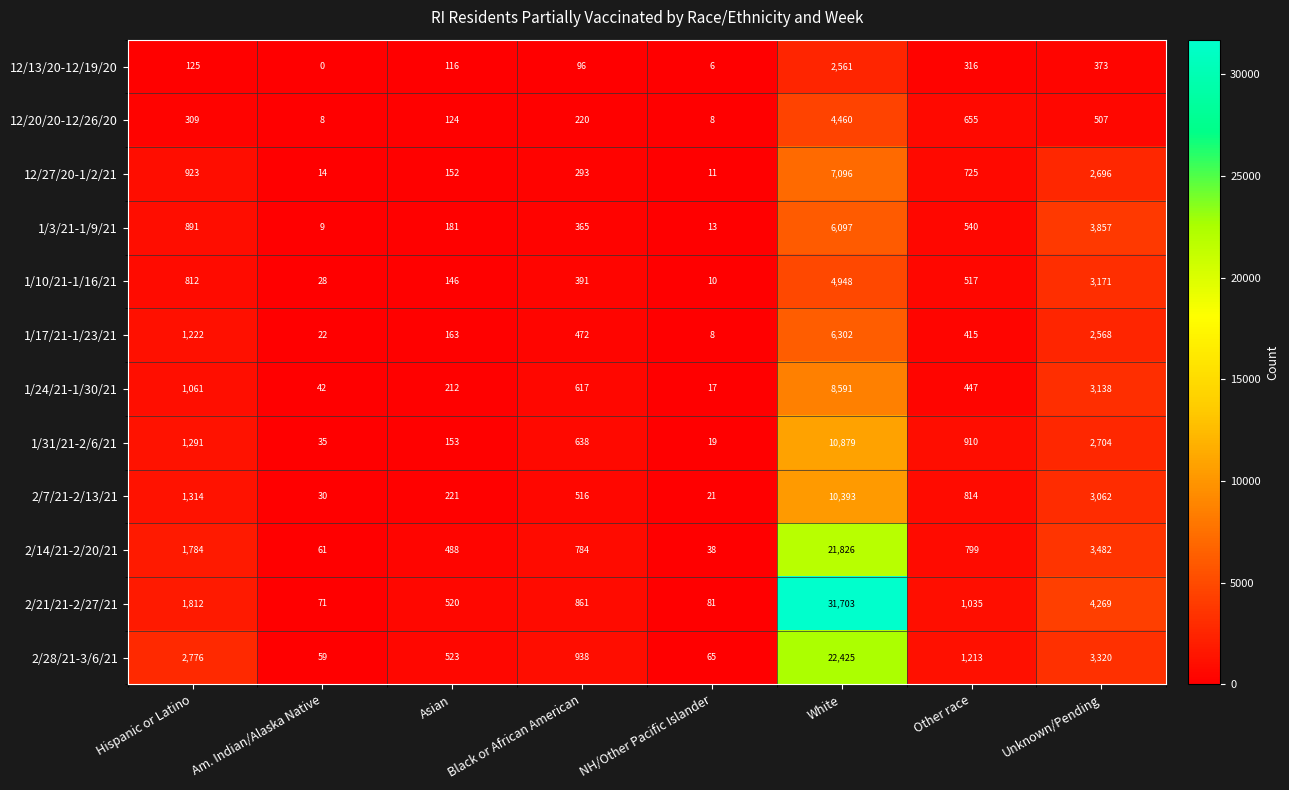

What is the difference between the maximum and minimum values in the 1/3/21-1/9/21 series?

6088